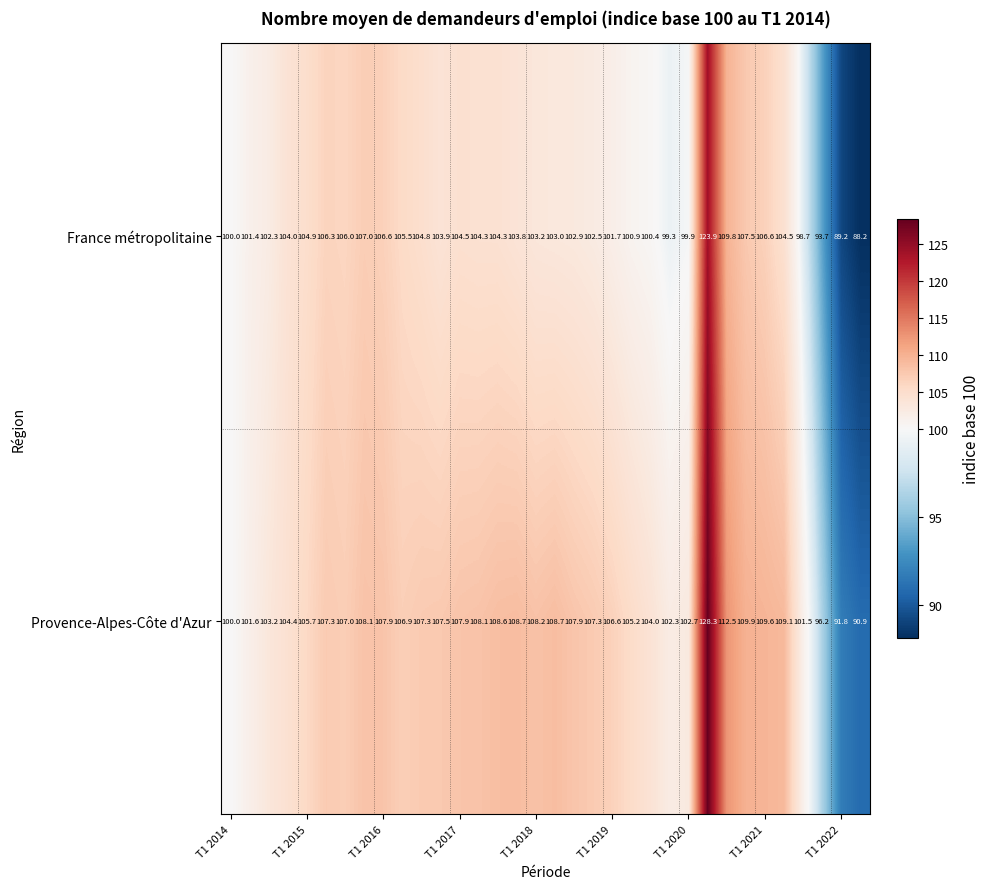

What is the maximum value shown in the chart?

128.3